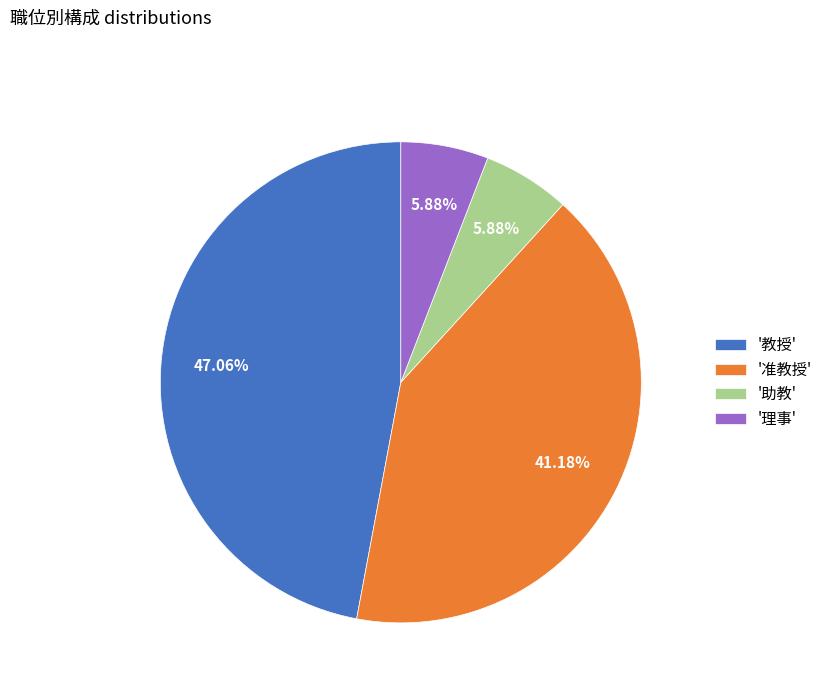

Which slice is the largest?

'教授'